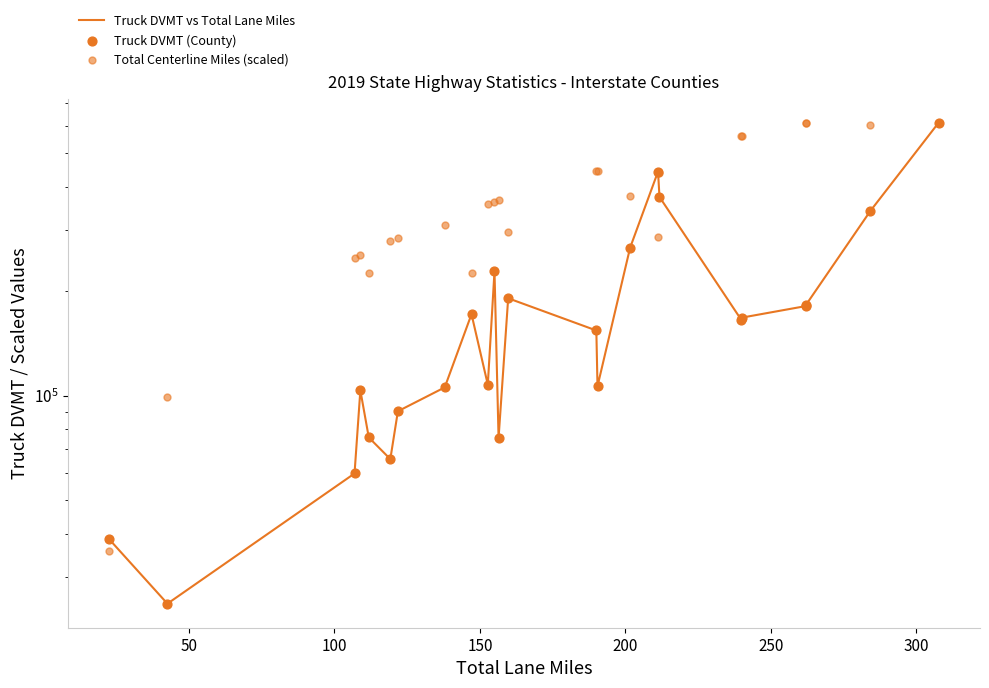

What is the total value across all series at 300?

819163.1